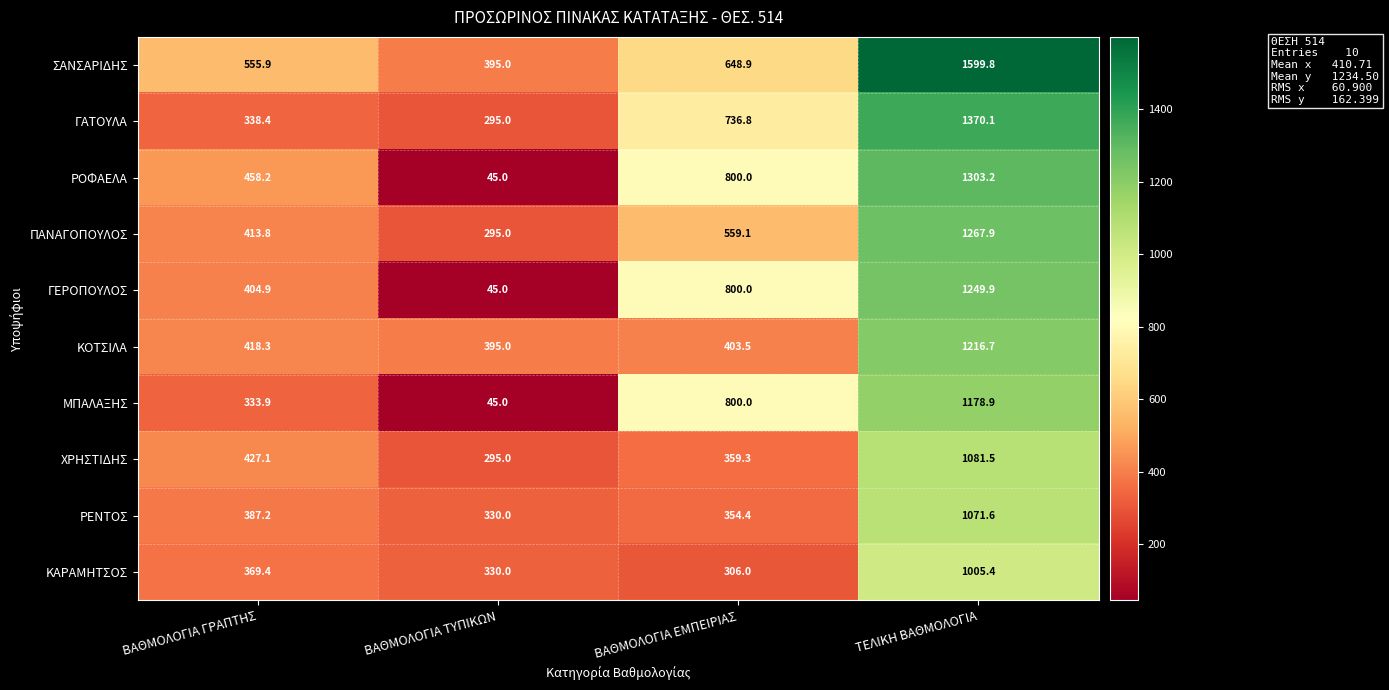

Which series has the largest range (max minus min)?

ΡΟΦΑΕΛΑ